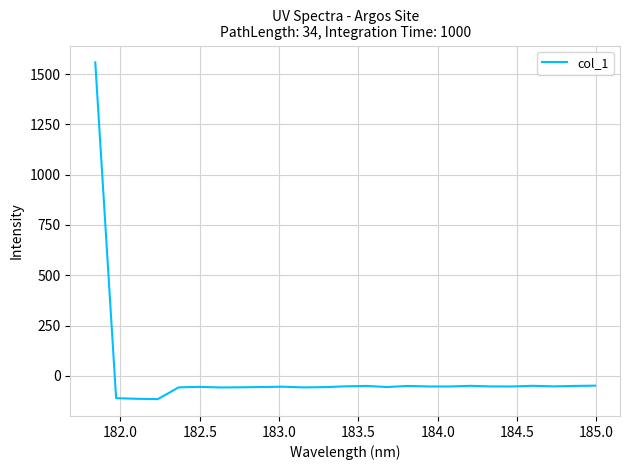

How many lines are shown in the chart?

1